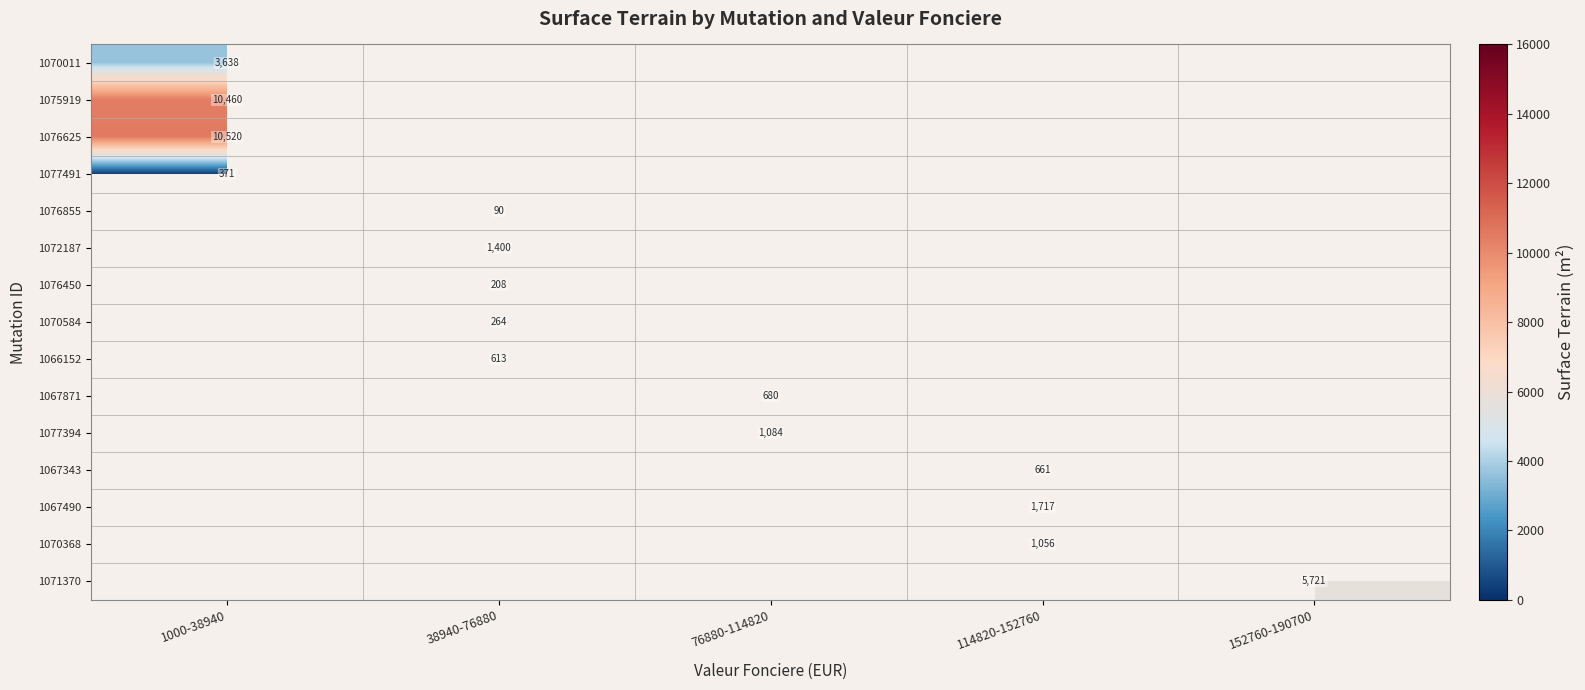

Which label corresponds to the largest value in the chart?

1000-38940